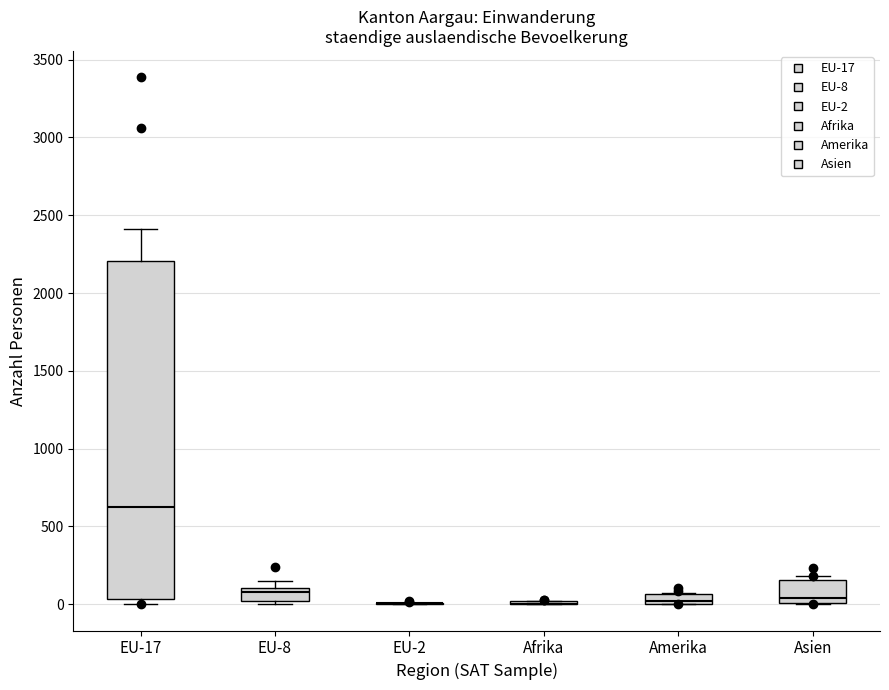

Comparing the boxes themselves (not the whiskers), which one is the tallest?

EU-17